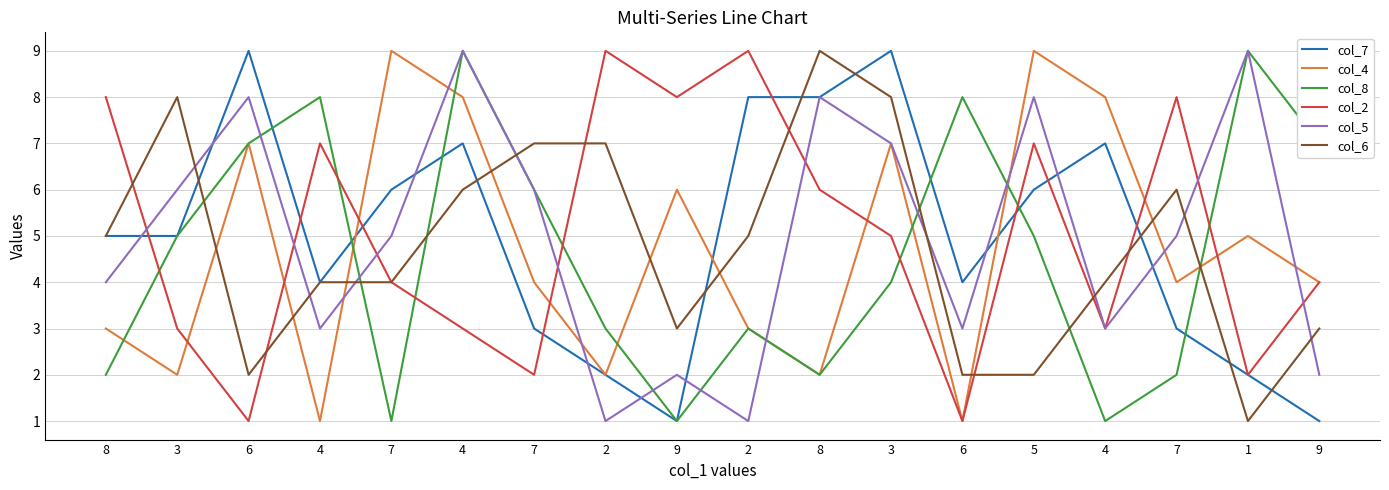

Is this an area chart (filled region under the line)?

No